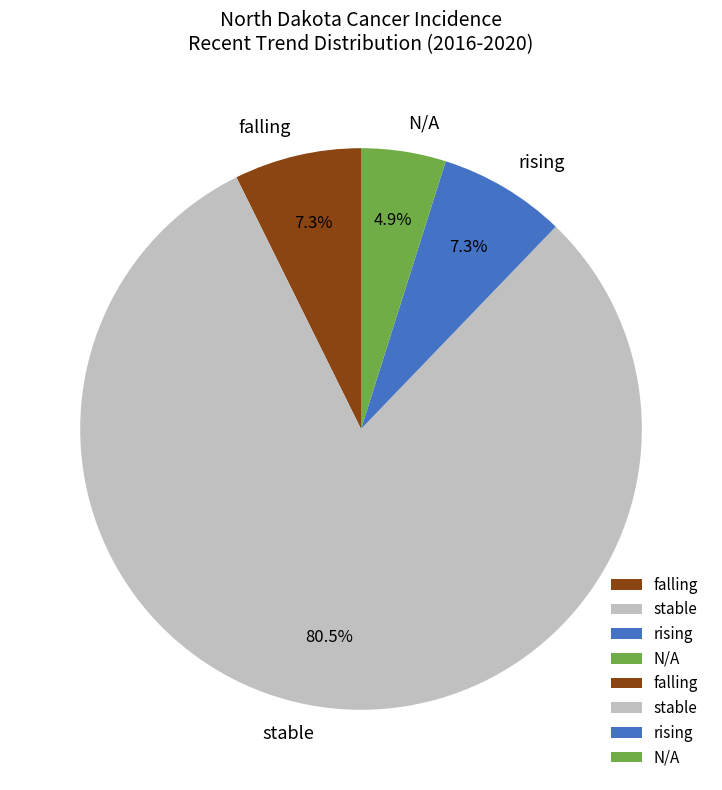

True or false: falling accounts for 1% of the total.

False